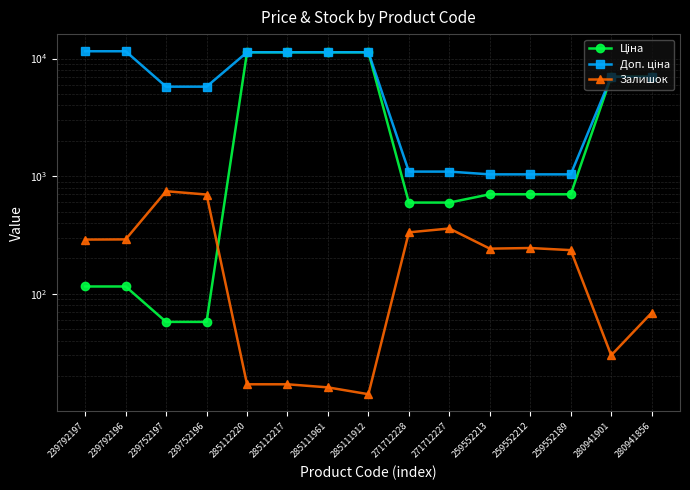

Is it true that Доп. ціна equals 11312.5 at 285111912?

True